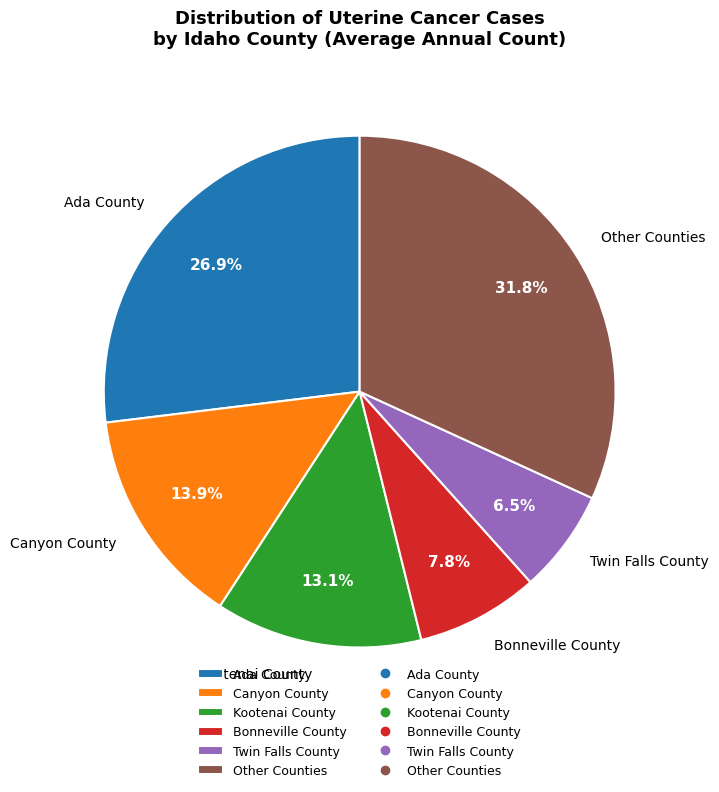

Which category has the biggest portion of the pie?

Other Counties